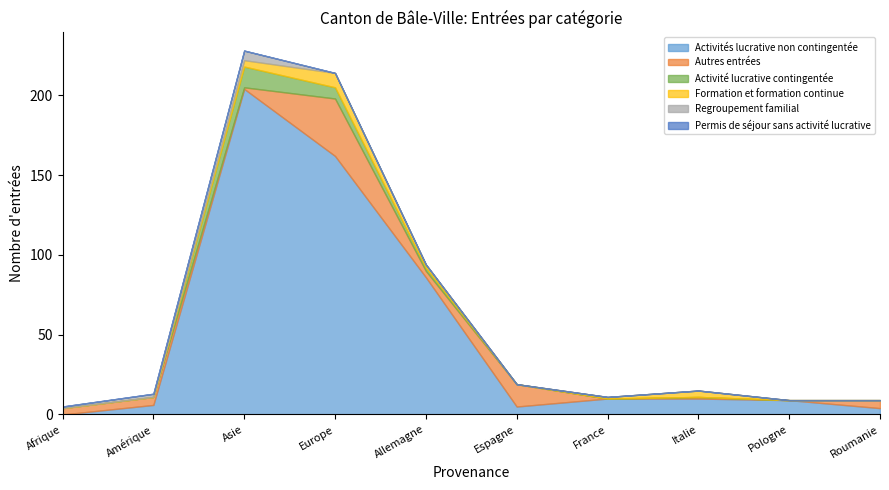

True or false: Activités lucrative non contingentée and Permis de séjour sans activité lucrative cross at least once.

False